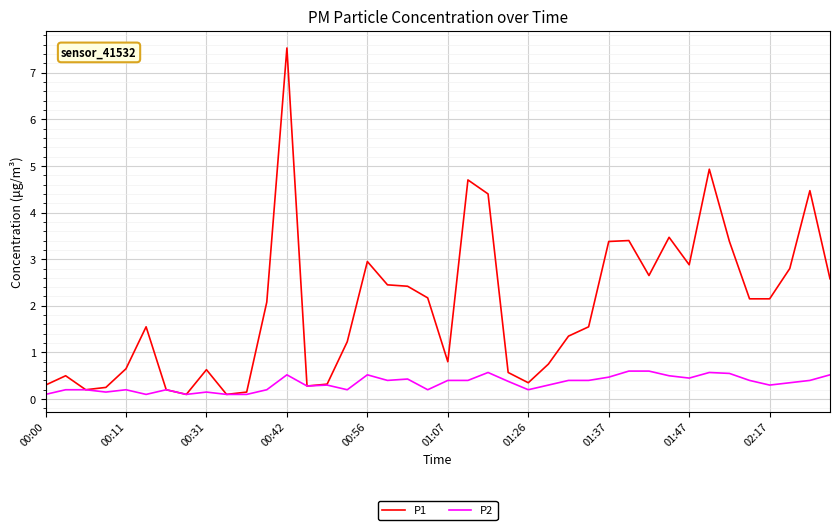

What is the maximum value for P1?

7.5